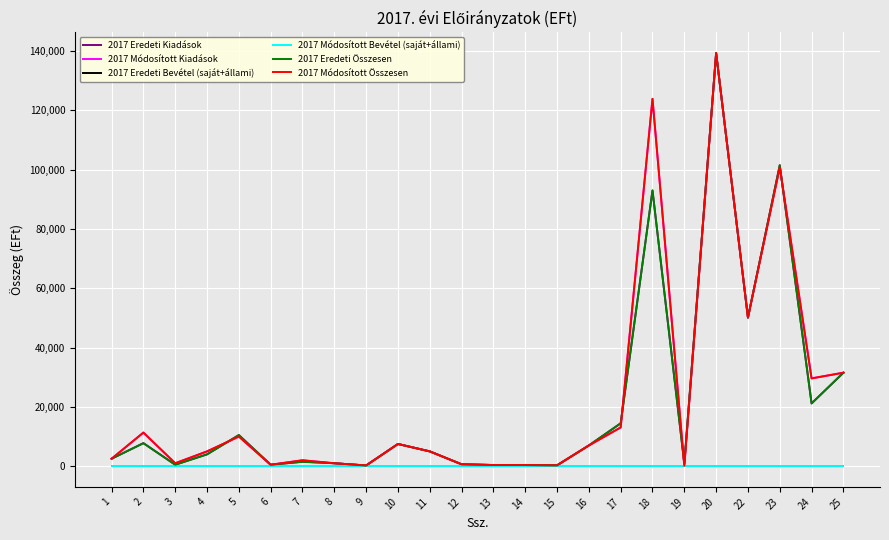

Is it true that 2017 Eredeti Kiadások equals 400 at 14?

True